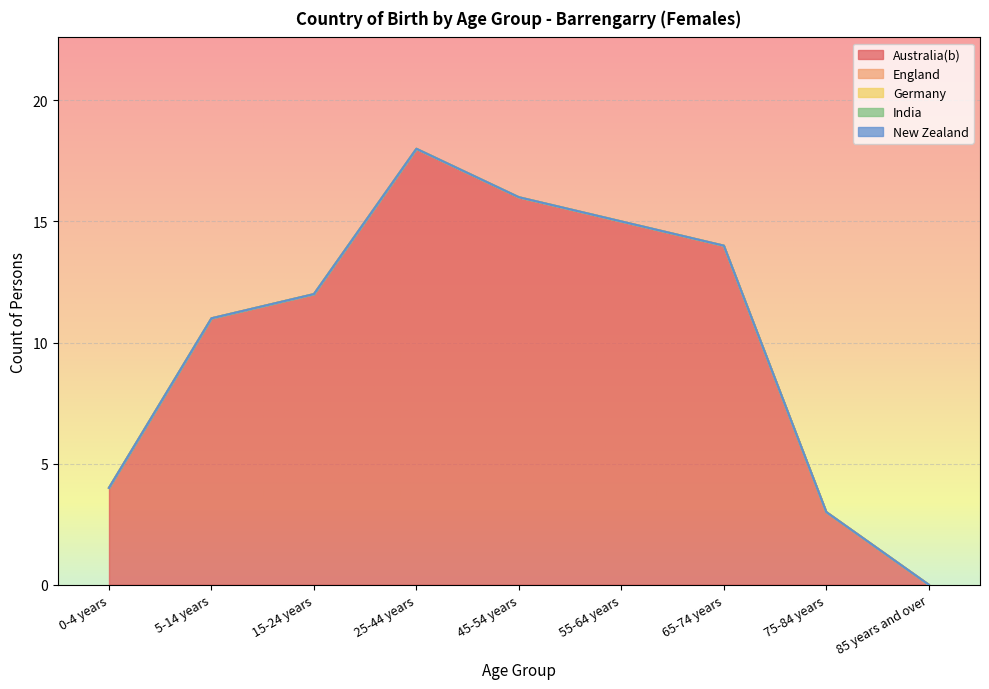

Which category has the highest value in the Germany series?

0-4 years